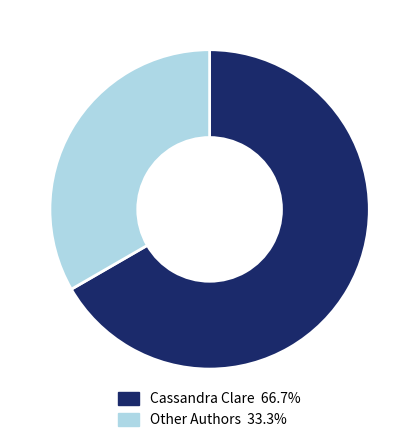

Does any single category account for the majority?

Yes